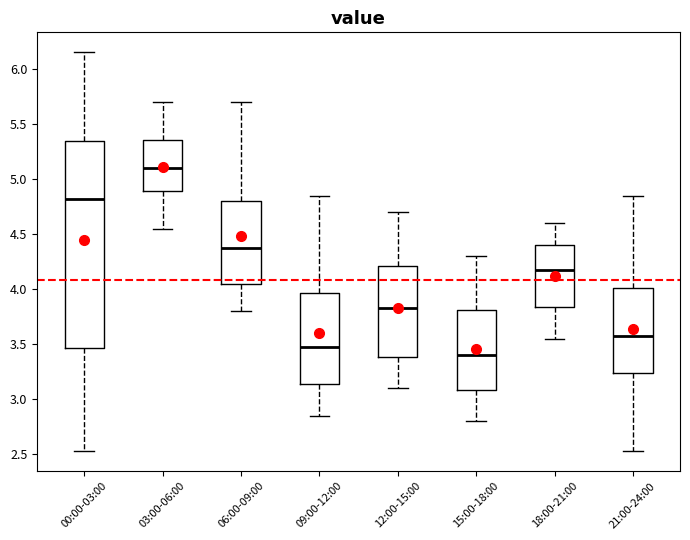

Reading left to right, transcribe this box plot: for each box, give where its median line is, the range the box spans, and where its two whiskers end, as read against the y-axis. The values are not printed on the chart, so give them approximately, as read against the axis.

00:00-03:00: median 4.80, box 3.45 to 5.35, whiskers 2.55 to 6.15
03:00-06:00: median 5.10, box 4.90 to 5.35, whiskers 4.55 to 5.70
06:00-09:00: median 4.40, box 4.05 to 4.80, whiskers 3.80 to 5.70
09:00-12:00: median 3.50, box 3.15 to 3.95, whiskers 2.85 to 4.85
12:00-15:00: median 3.85, box 3.40 to 4.20, whiskers 3.10 to 4.70
15:00-18:00: median 3.40, box 3.10 to 3.80, whiskers 2.80 to 4.30
18:00-21:00: median 4.20, box 3.85 to 4.40, whiskers 3.55 to 4.60
21:00-24:00: median 3.60, box 3.25 to 4.00, whiskers 2.55 to 4.85